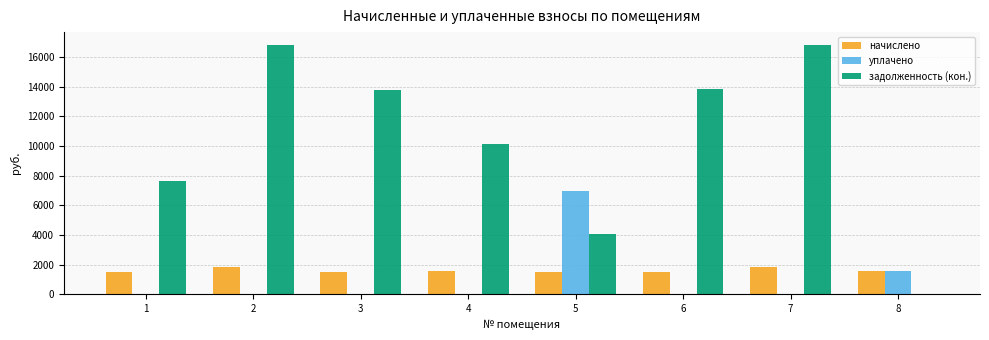

Is the value of задолженность (кон.) at 8 greater than the value of начислено at 5?

No